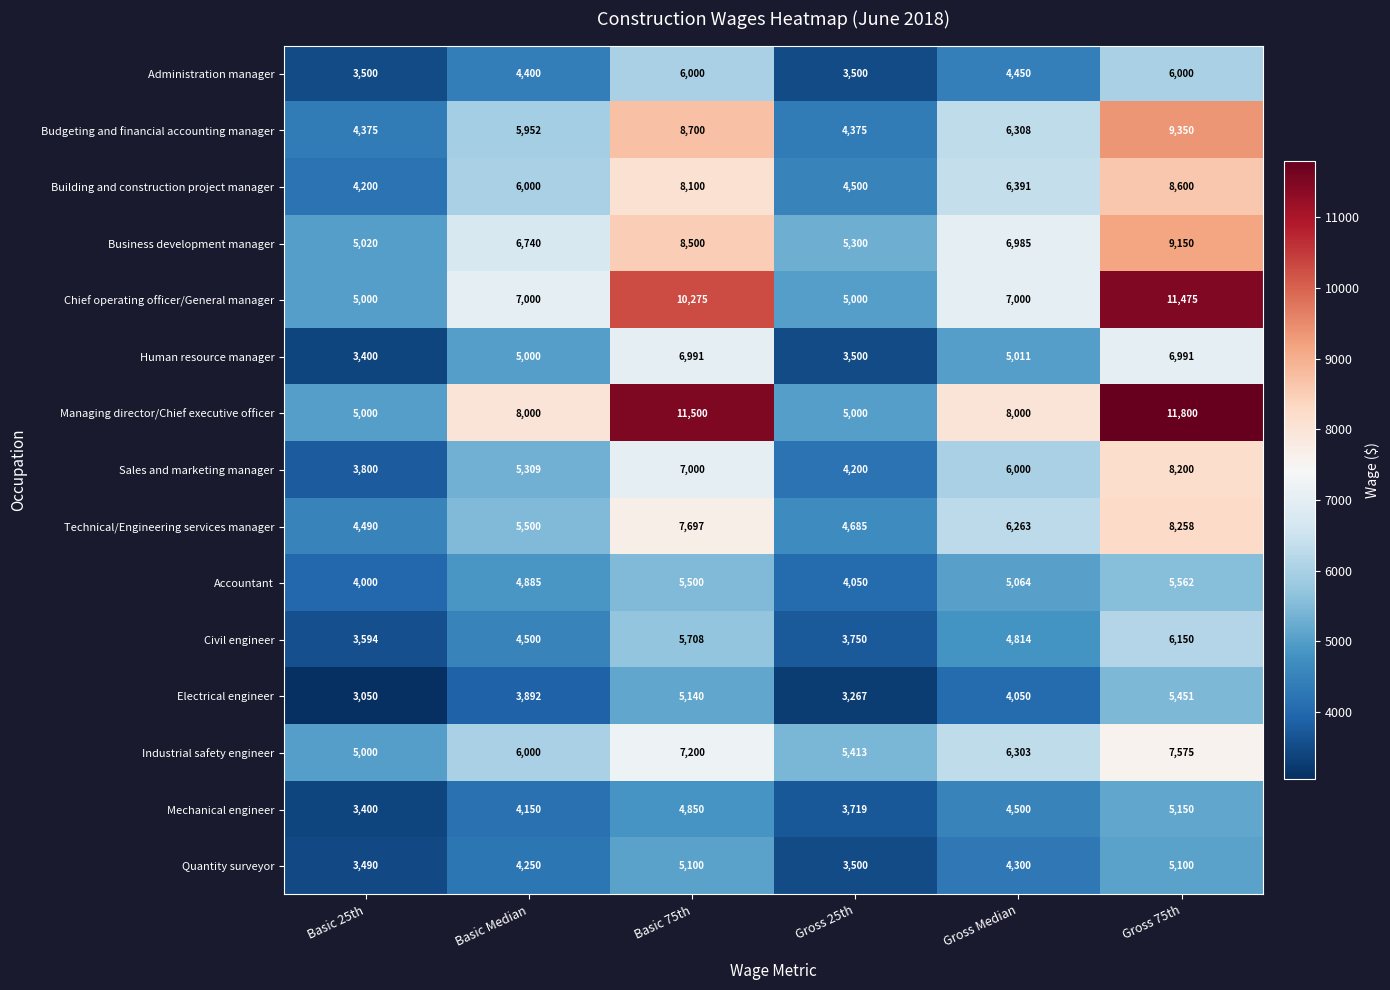

What is the average value of the Quantity surveyor series?

4290